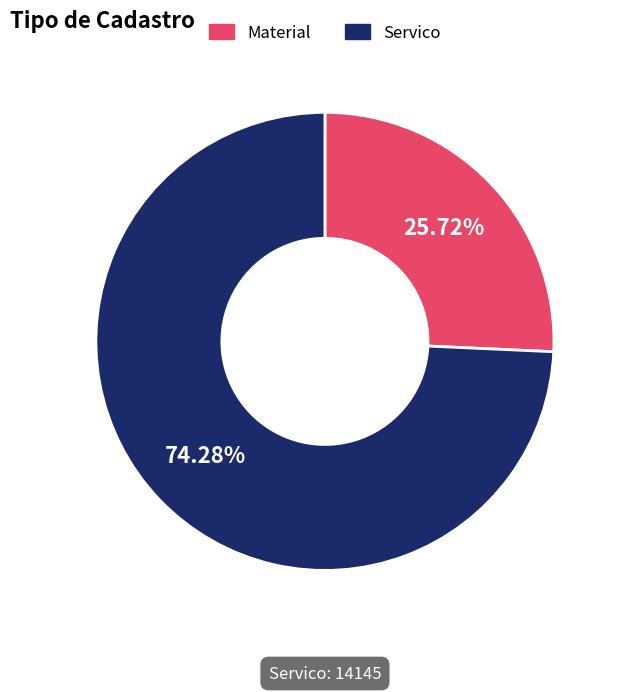

Which has a higher value, Material or Servico?

Servico